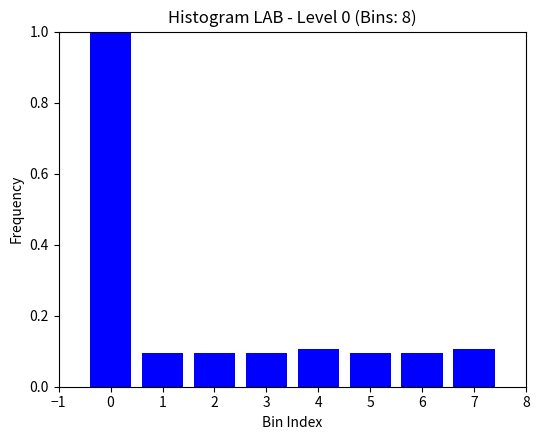

Reading left to right, transcribe all the data shown in this chart.

1.0	0.1	0.1	0.1	0.1	0.1	0.1	0.1